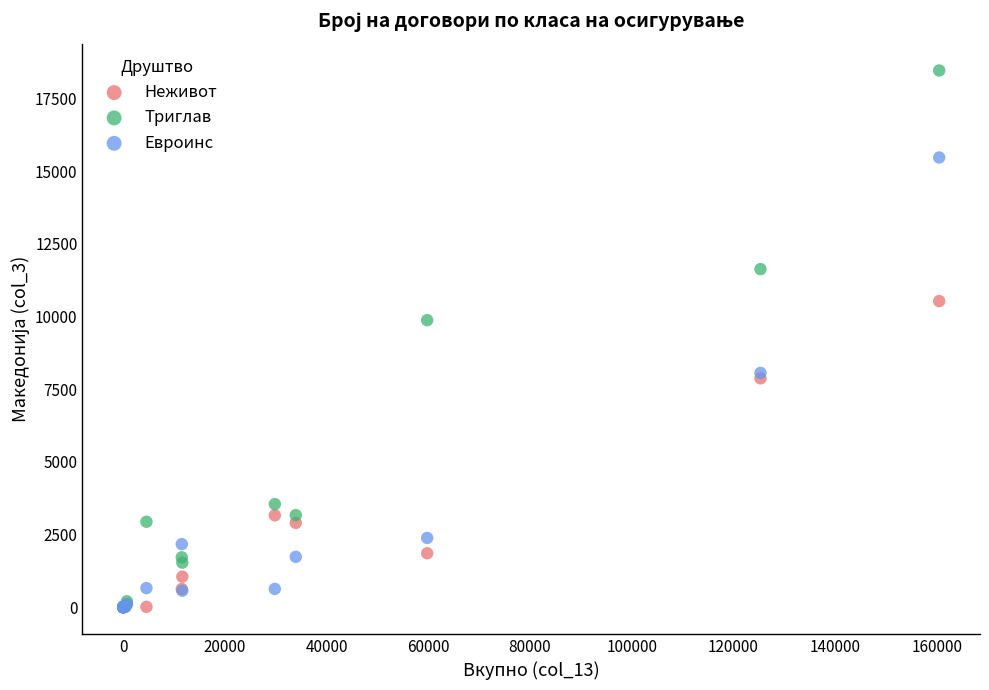

Which series reaches the maximum Y coordinate?

Триглав